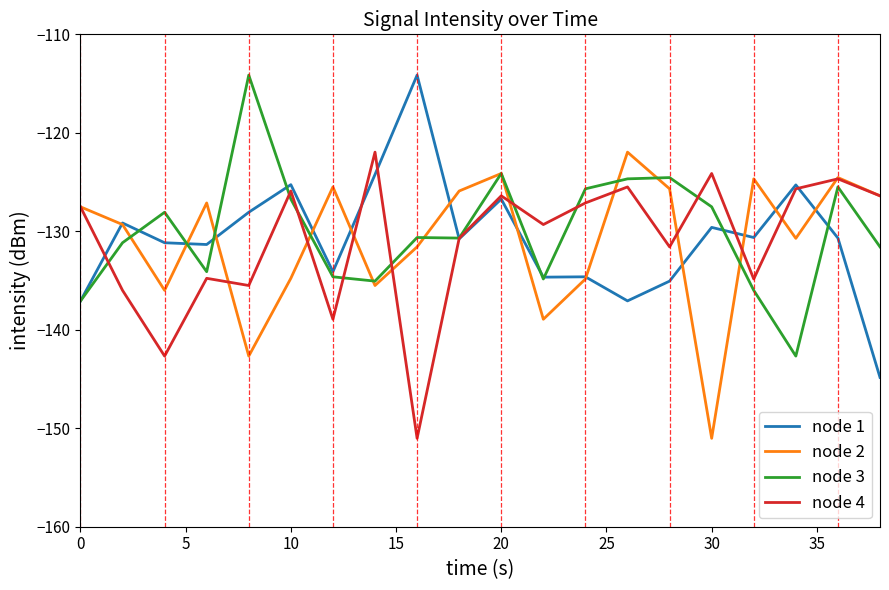

What is the minimum value for node 2?

-151.0